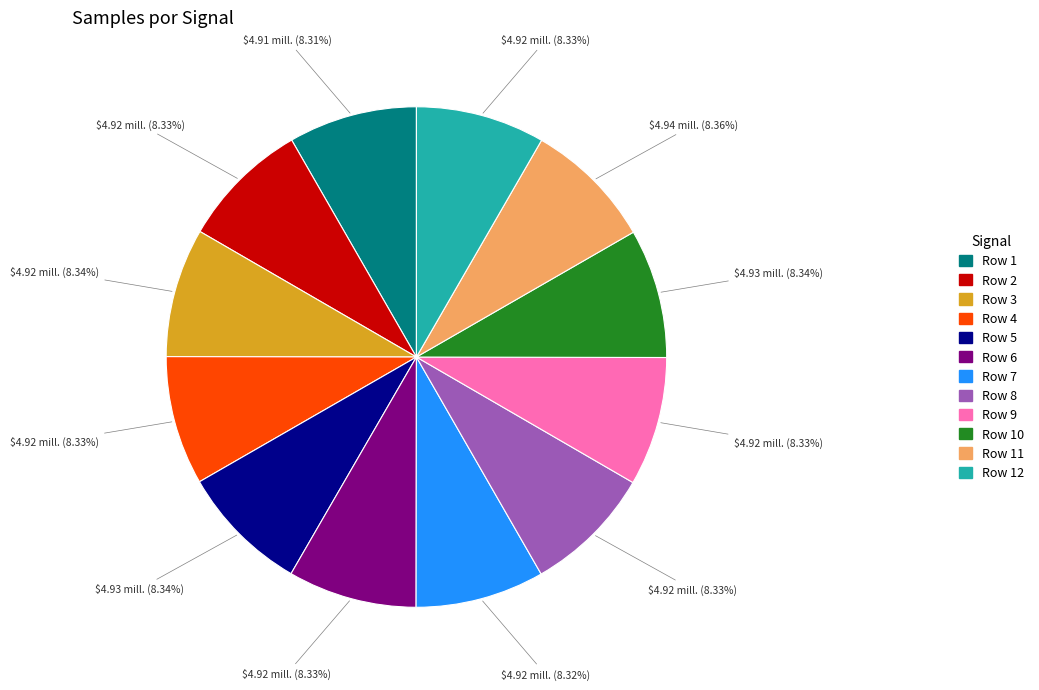

Is there any slice that represents more than half of the pie?

No